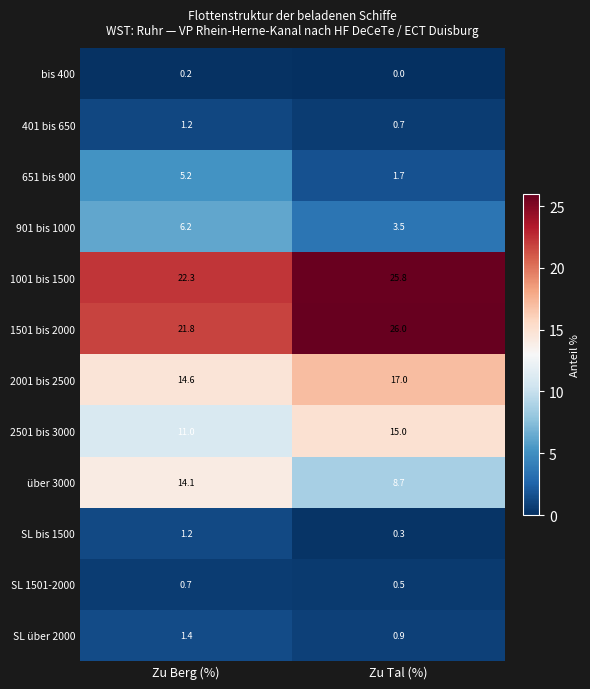

Which series changed the most between Zu Berg (%) and Zu Tal (%)?

über 3000